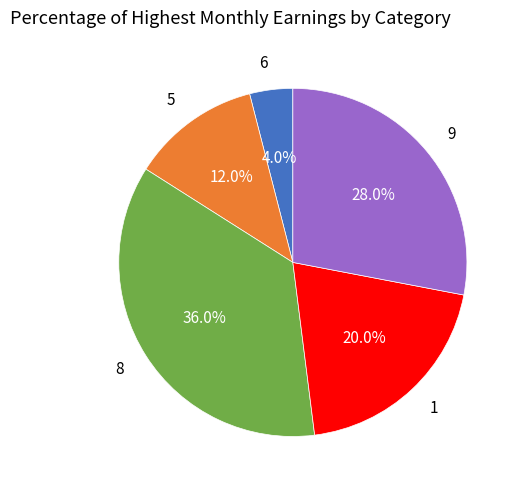

Count the number of slices in the pie.

5